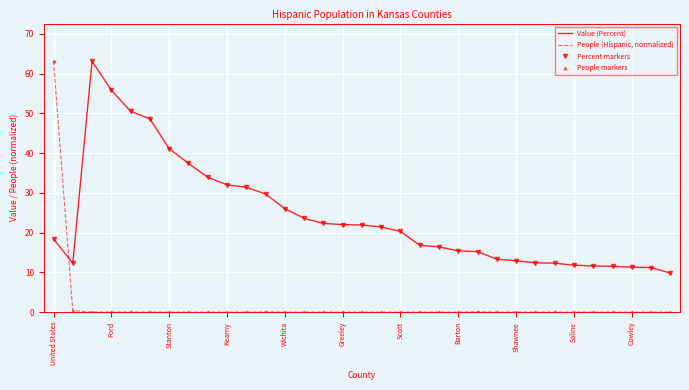

How many intersections are there between Value (Percent) and People markers?

1